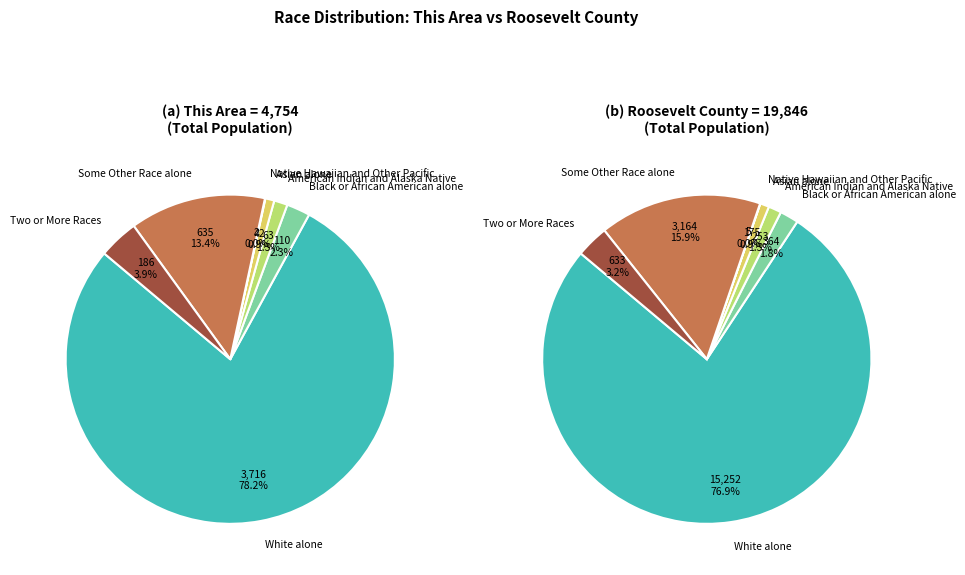

To the nearest percent, what is the average slice percentage?

14%